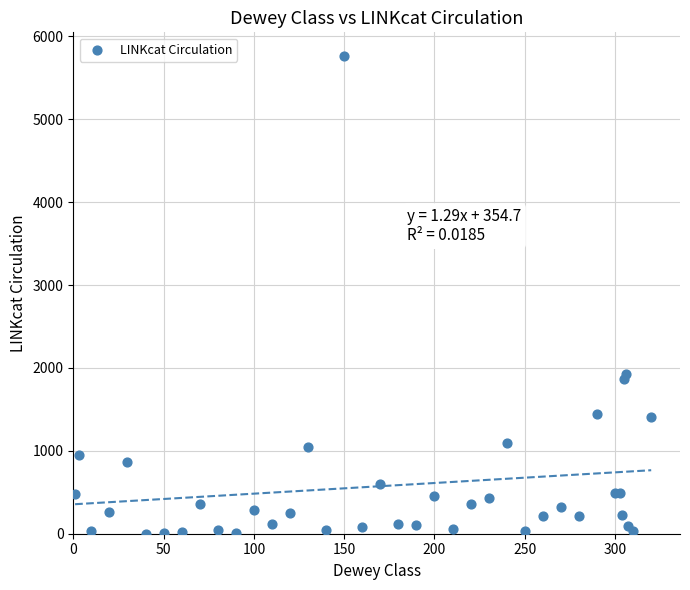

What Y value in the scatter plot is closest to 2880?

1926